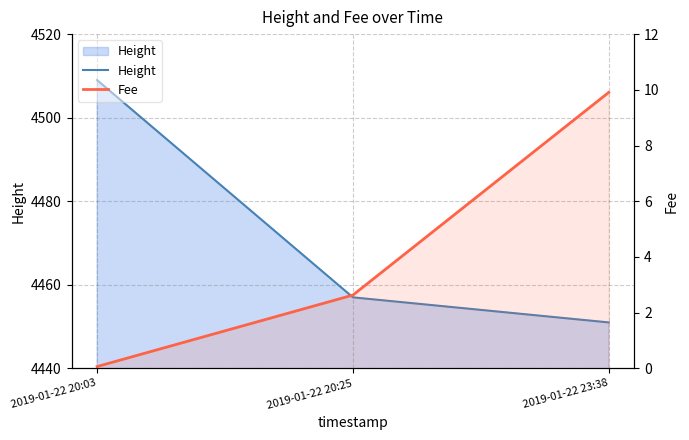

What is the difference between the second highest and minimum values in the Fee series?

2.6